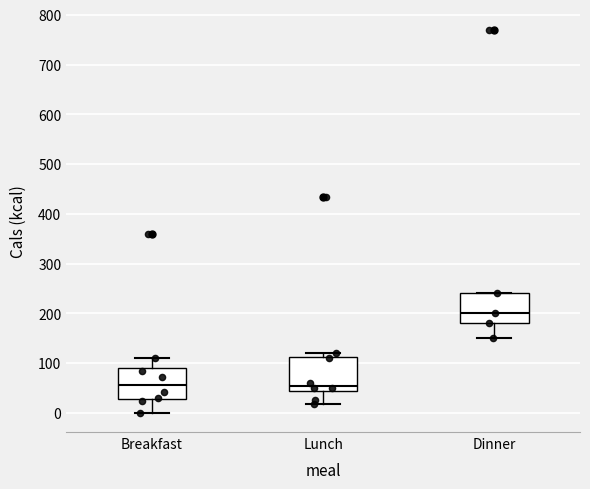

Reading left to right, read every box against the y-axis: the position of its median line, the range the box covers, and the ends of its whiskers. The values are not printed on the chart, so give them approximately, as read against the axis.

Breakfast: median 60, box 30 to 90, whiskers 0 to 110
Lunch: median 60, box 40 to 110, whiskers 20 to 120
Dinner: median 200, box 180 to 240, whiskers 150 to 240